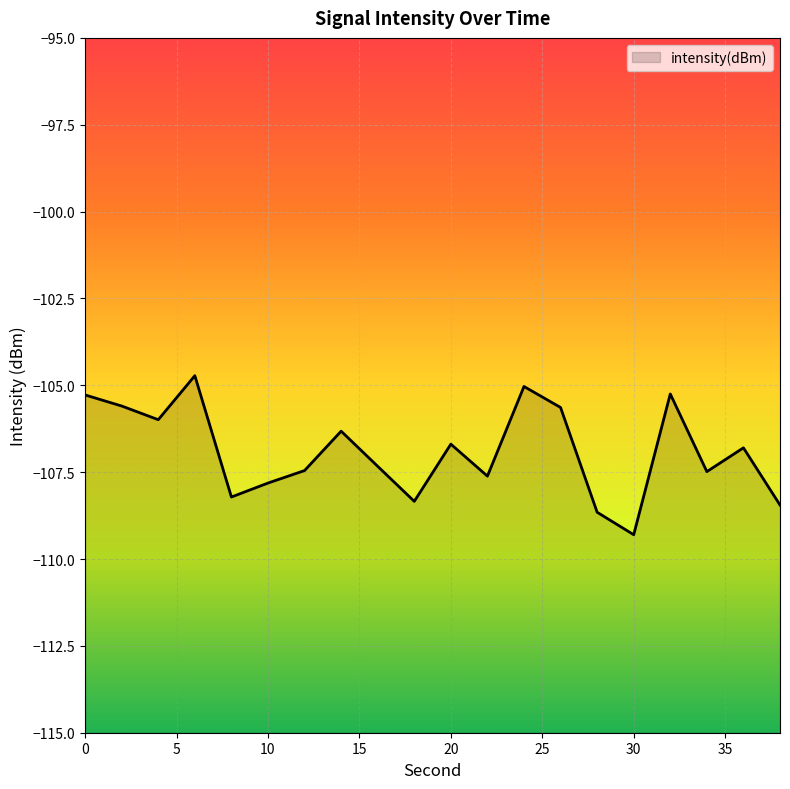

The value at 24 is -44.8. True or false?

False